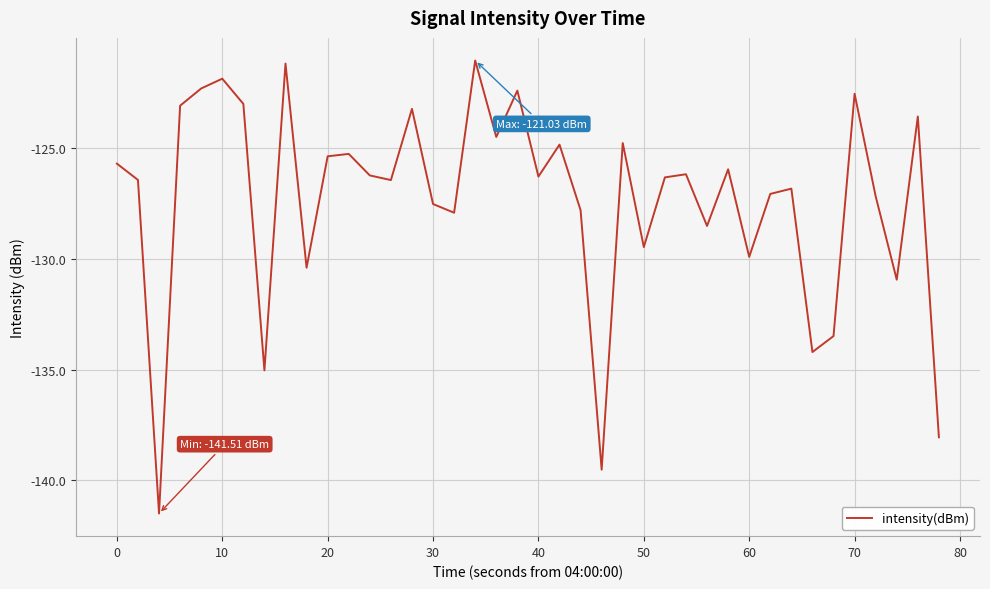

What is the difference between the maximum and minimum values?

20.5